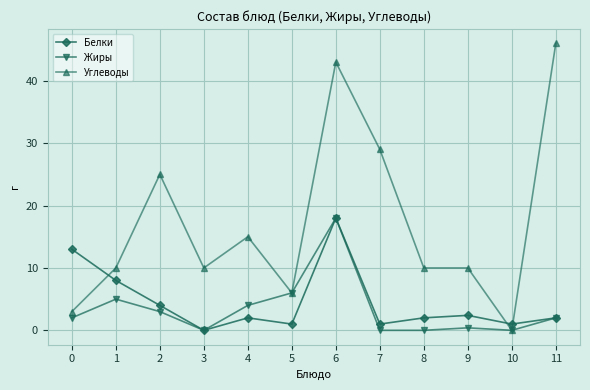

Is this an area chart (filled region under the line)?

No